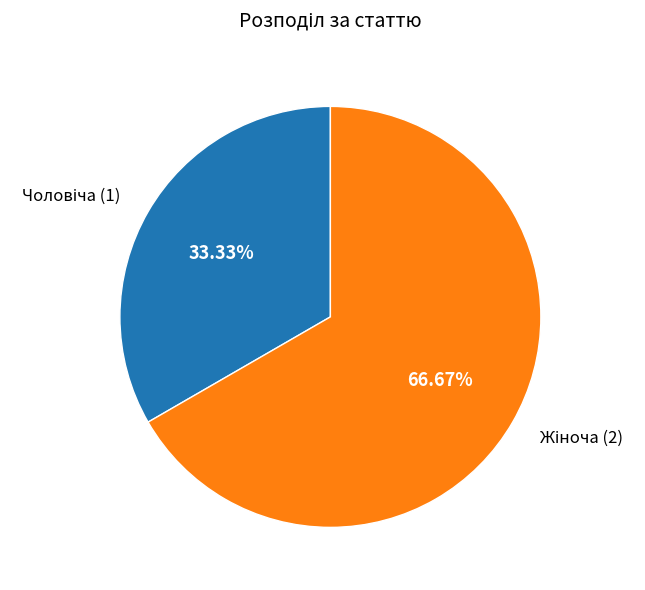

Is there any slice that represents more than half of the pie?

Yes